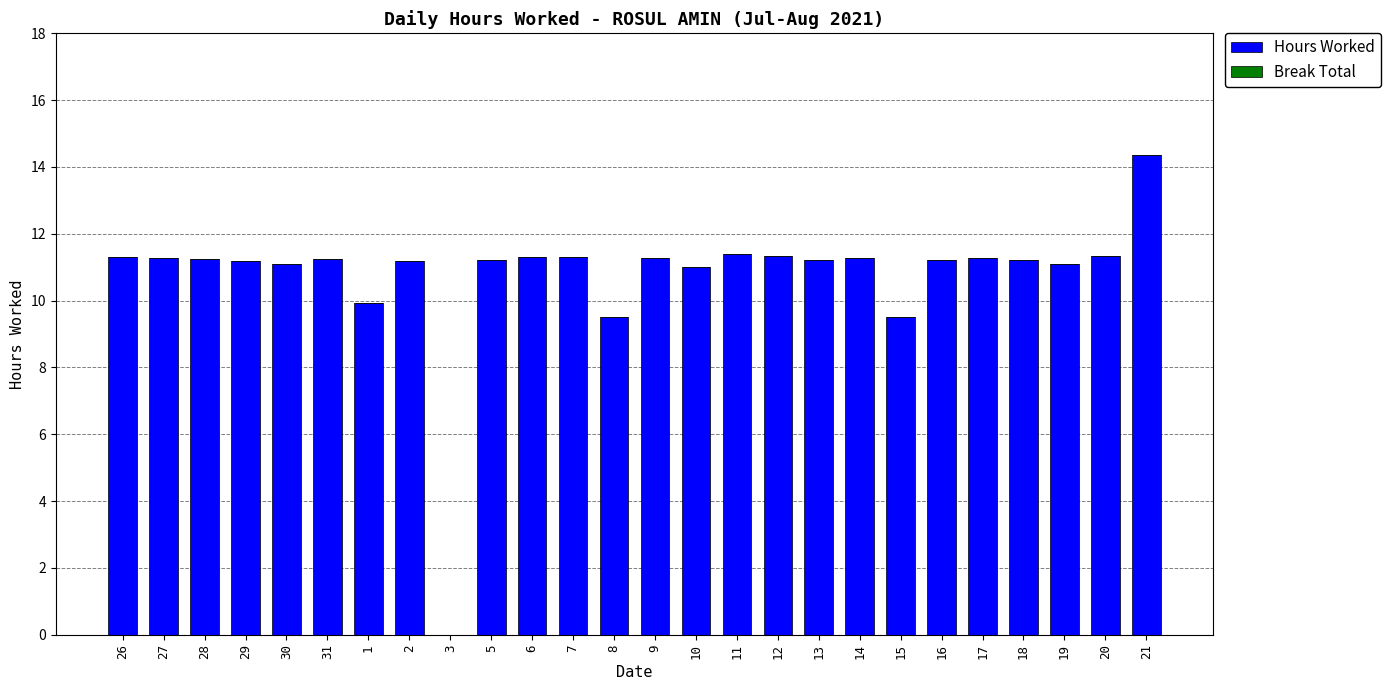

What is the sum of the values at 6 and 10?

22.3